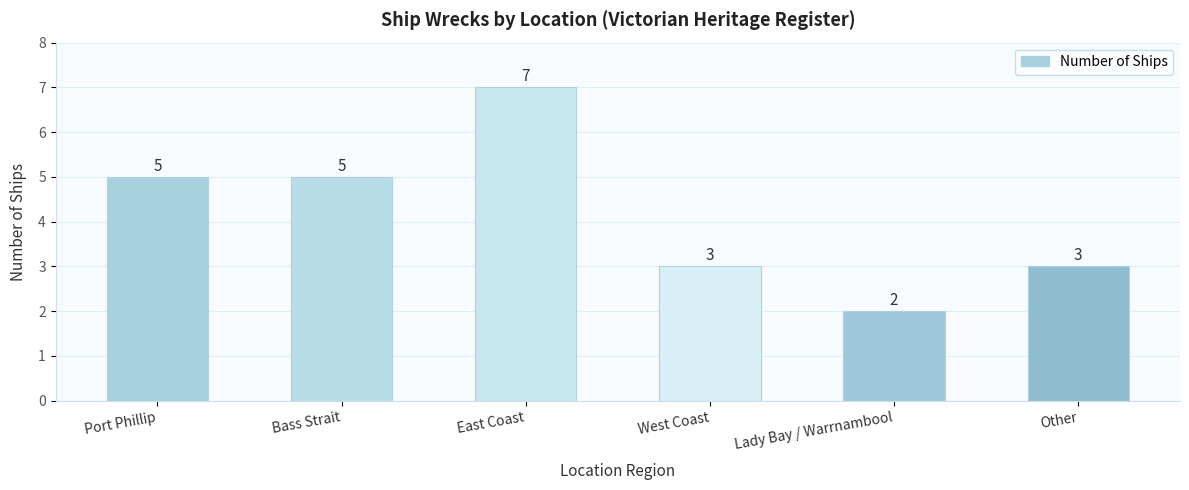

At which category does the chart reach its minimum across all series?

Lady Bay / Warrnambool